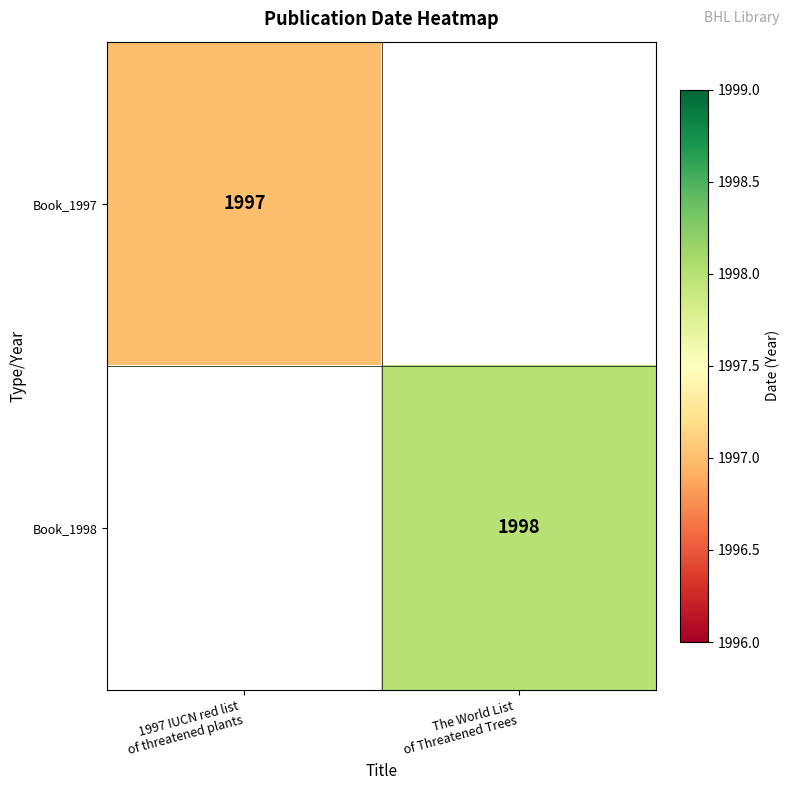

The Book_1998 series shows 1358.5 at The World List of Threatened Trees. True or false?

False